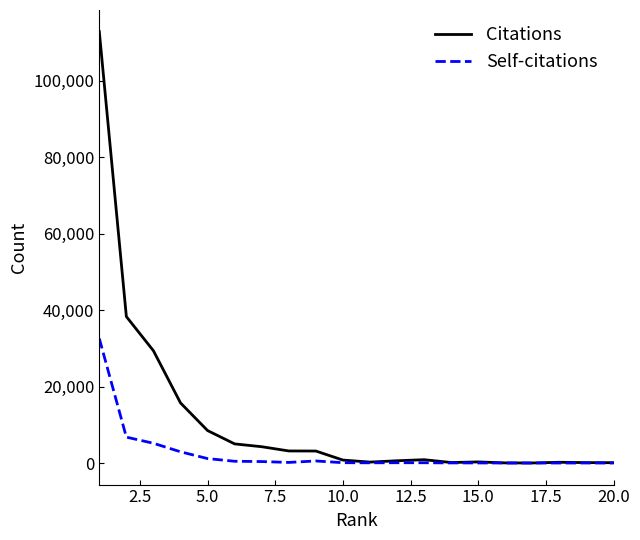

Rank the series by their average value, from lowest to highest.

Self-citations, Citations